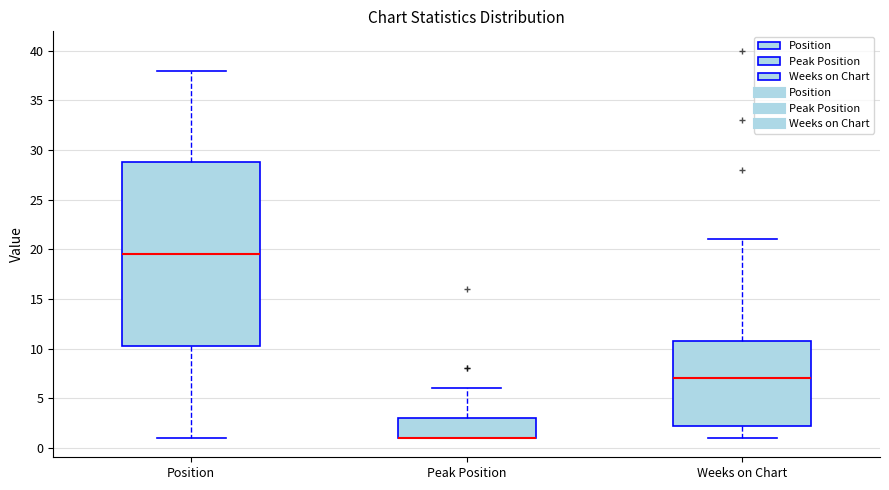

Where does the upper whisker of the box for Weeks on Chart end on the y-axis? The values are not printed on the chart, so give them approximately, as read against the axis.

21.0